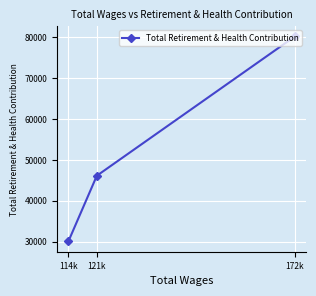

True or false: the data shows 30072 at 114k.

True